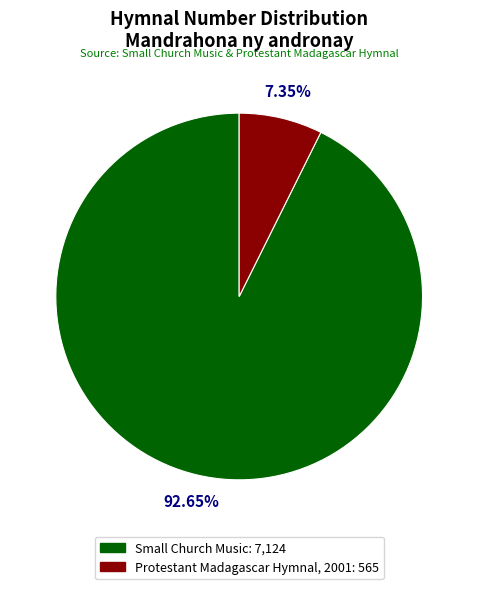

Combined, do Small Church Music and Protestant Madagascar Hymnal, 2001 account for over 50%?

Yes